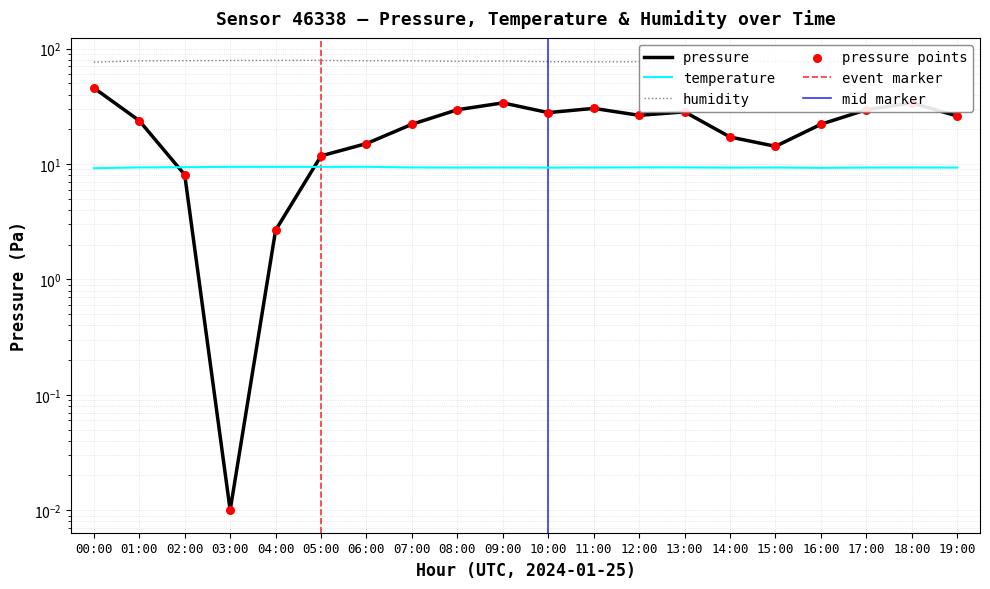

Which series reaches the minimum Y coordinate?

pressure